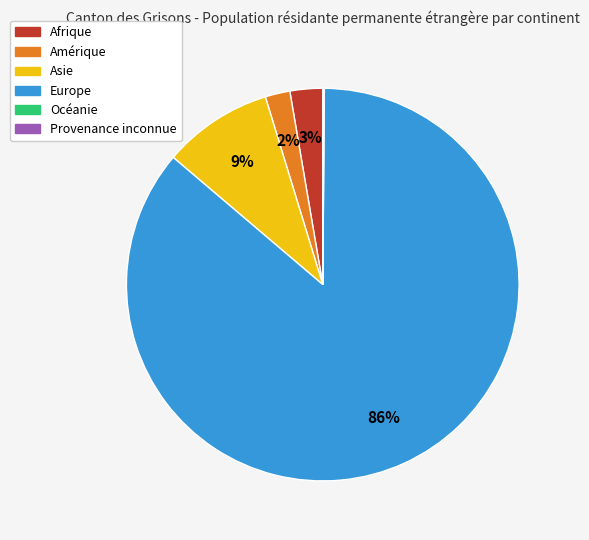

The Asie slice represents 1% of the pie. True or false?

False